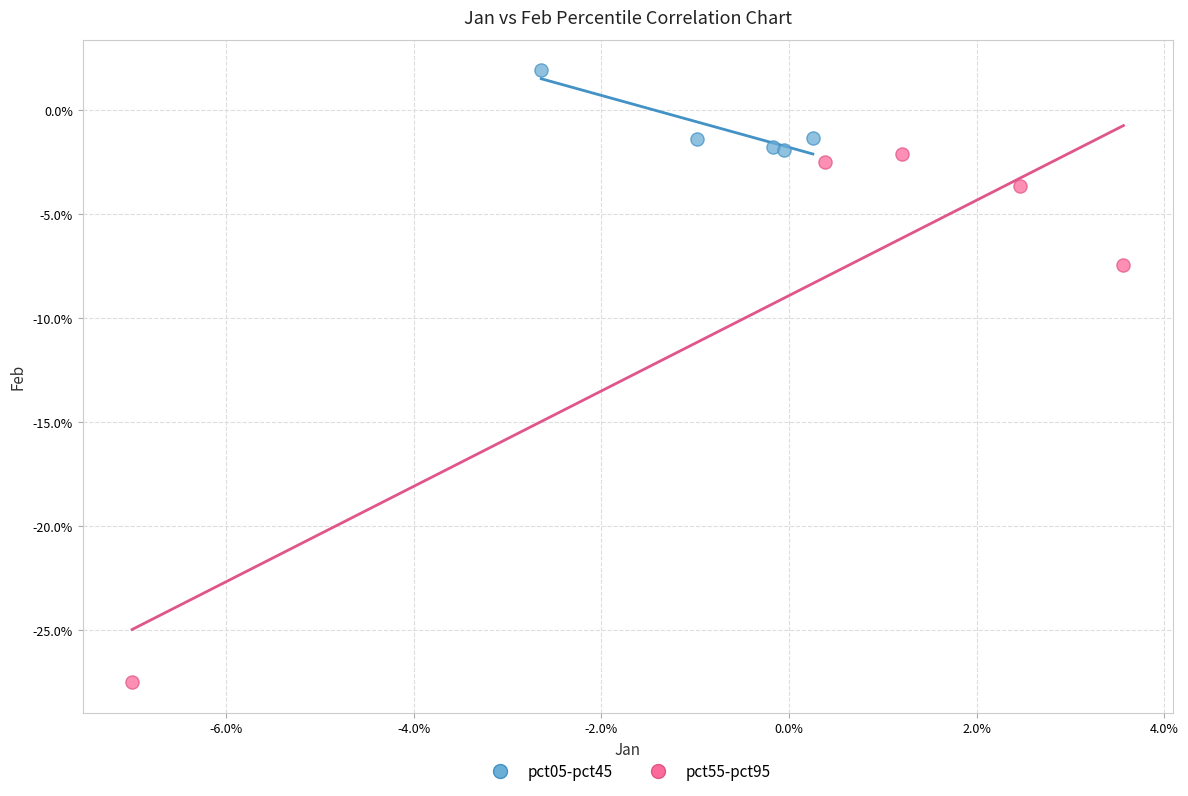

Which series reaches the minimum Y coordinate?

pct55-pct95